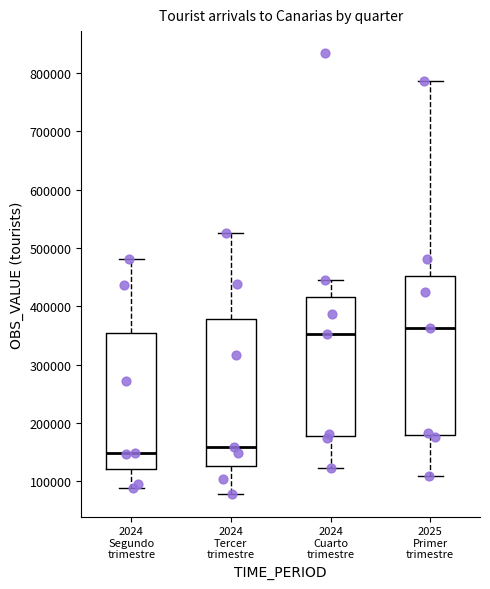

Reading left to right, read every box against the y-axis: the position of its median line, the range the box covers, and the ends of its whiskers. The values are not printed on the chart, so give them approximately, as read against the axis.

2024 Segundo trimestre: median 150000, box 120000 to 350000, whiskers 90000 to 480000
2024 Tercer trimestre: median 160000, box 130000 to 380000, whiskers 80000 to 530000
2024 Cuarto trimestre: median 350000, box 180000 to 420000, whiskers 120000 to 440000
2025 Primer trimestre: median 360000, box 180000 to 450000, whiskers 110000 to 790000